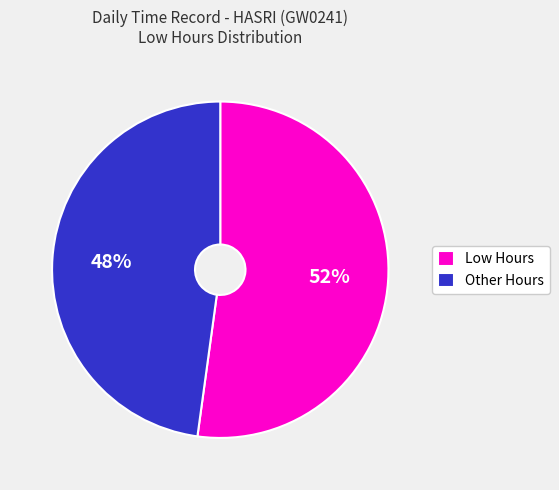

Is it true that Low Hours is 52% of the pie?

True